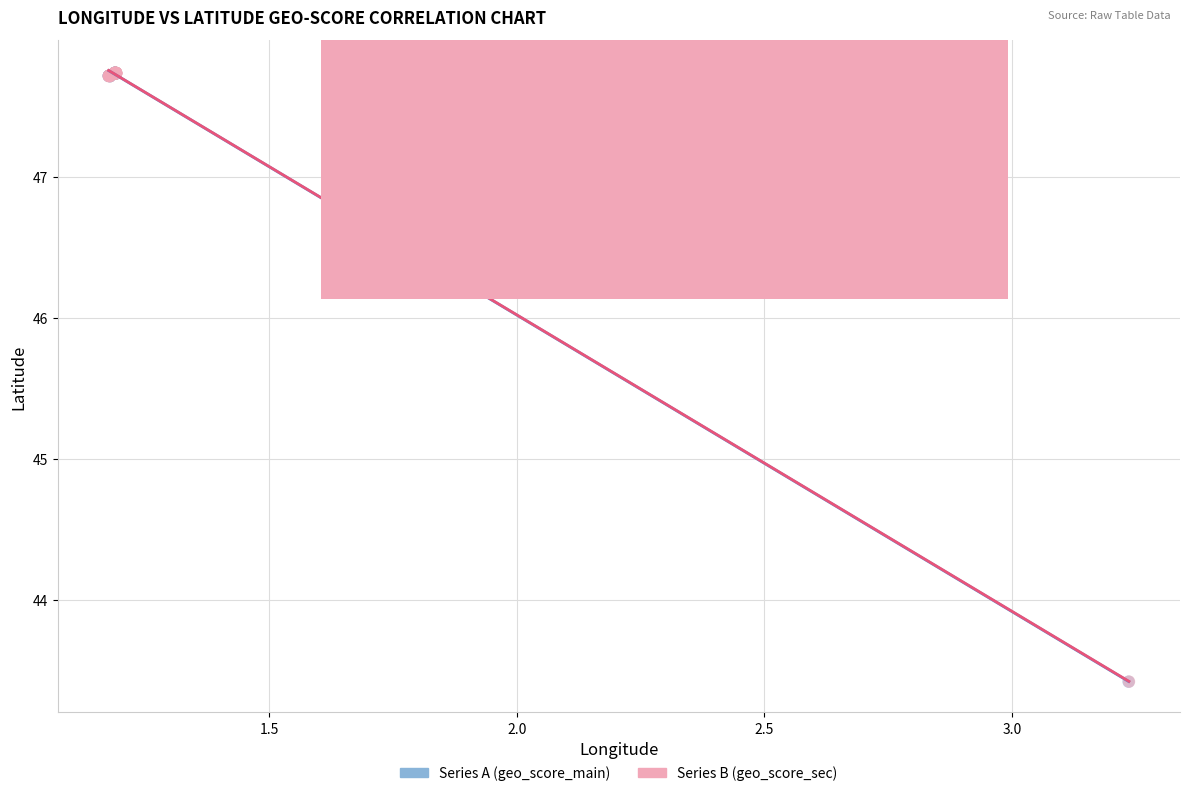

Which series has the largest Y range (max minus min)?

Series A (geo_score_main)